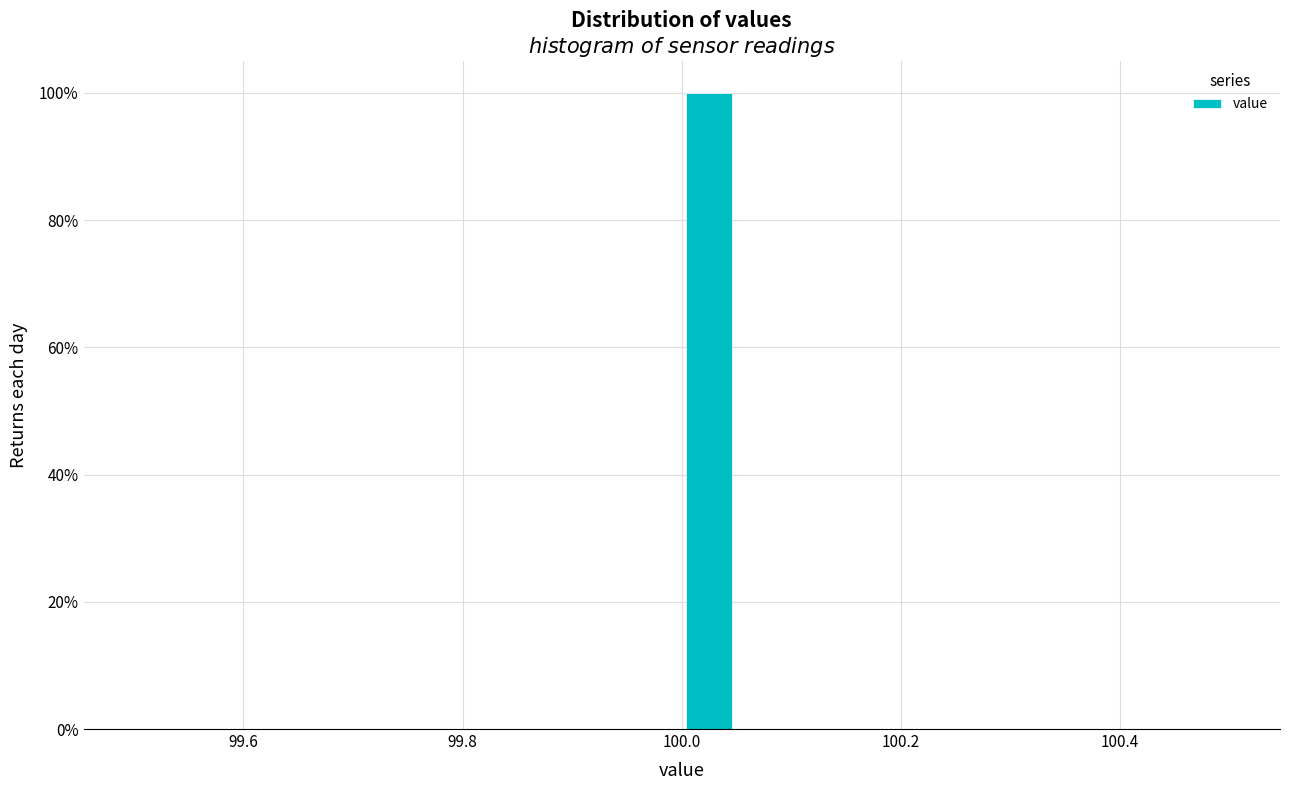

Read against the x-axis, roughly where is the centre of the tallest bar?

100.02